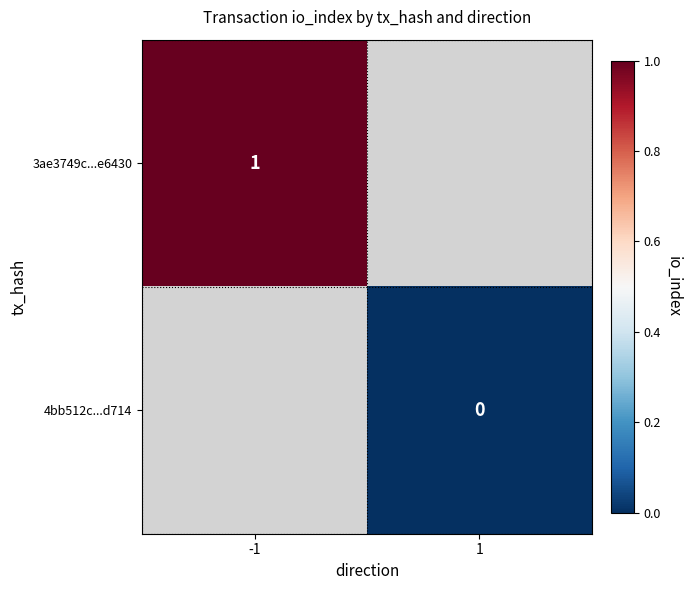

How many categories are shown in the chart?

2